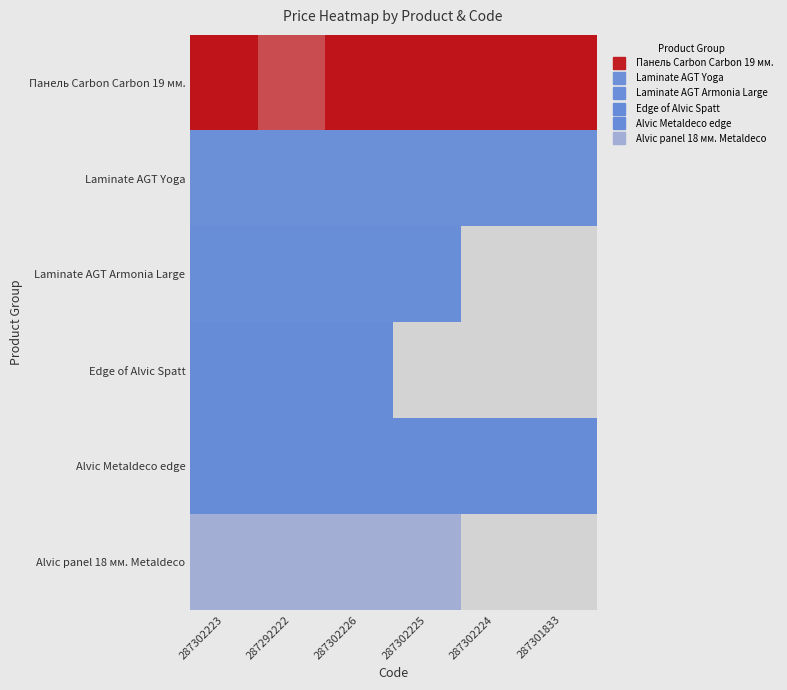

What is the difference between the highest and lowest values at 287292222?

16933.9